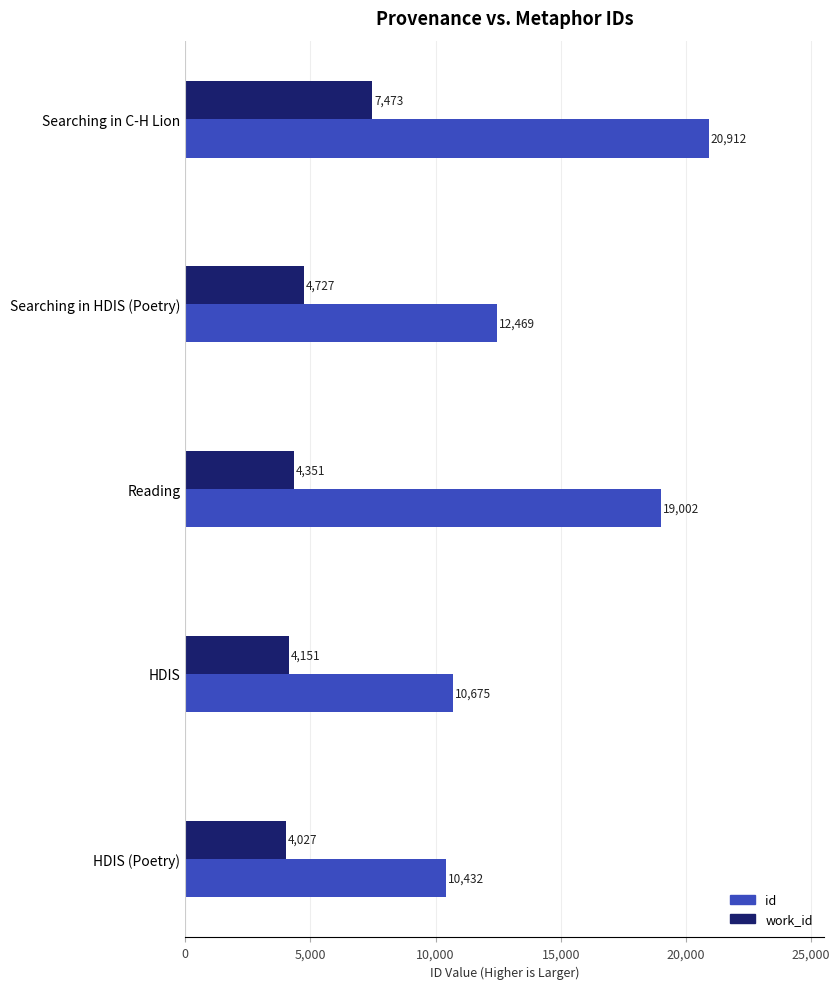

List the labels in order of work_id value, smallest first.

HDIS (Poetry), HDIS, Reading, Searching in HDIS (Poetry), Searching in C-H Lion